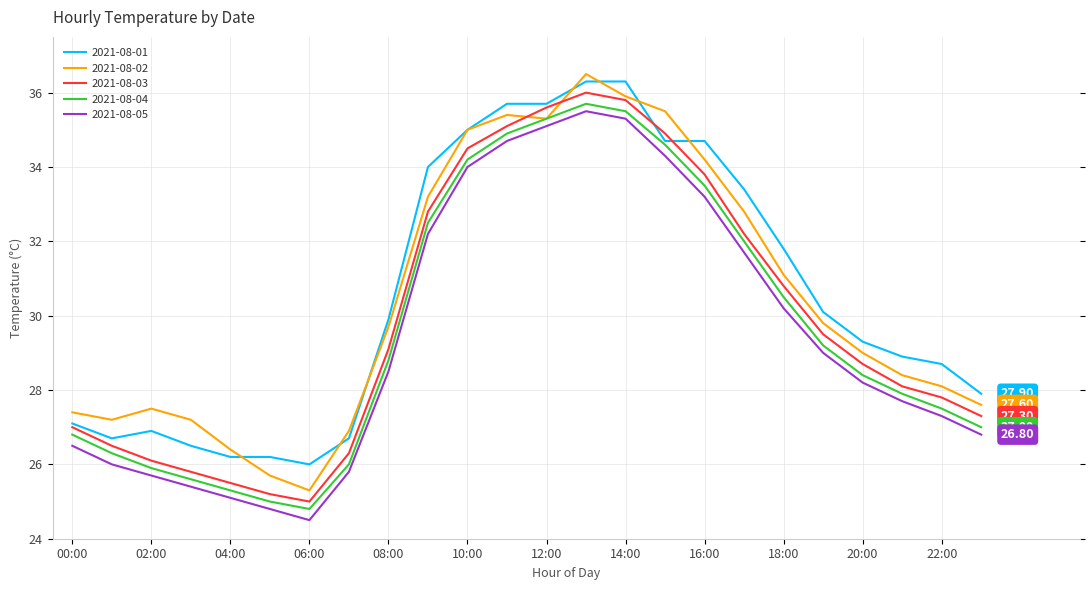

True or false: 2021-08-01 and 2021-08-05 cross at least once.

False